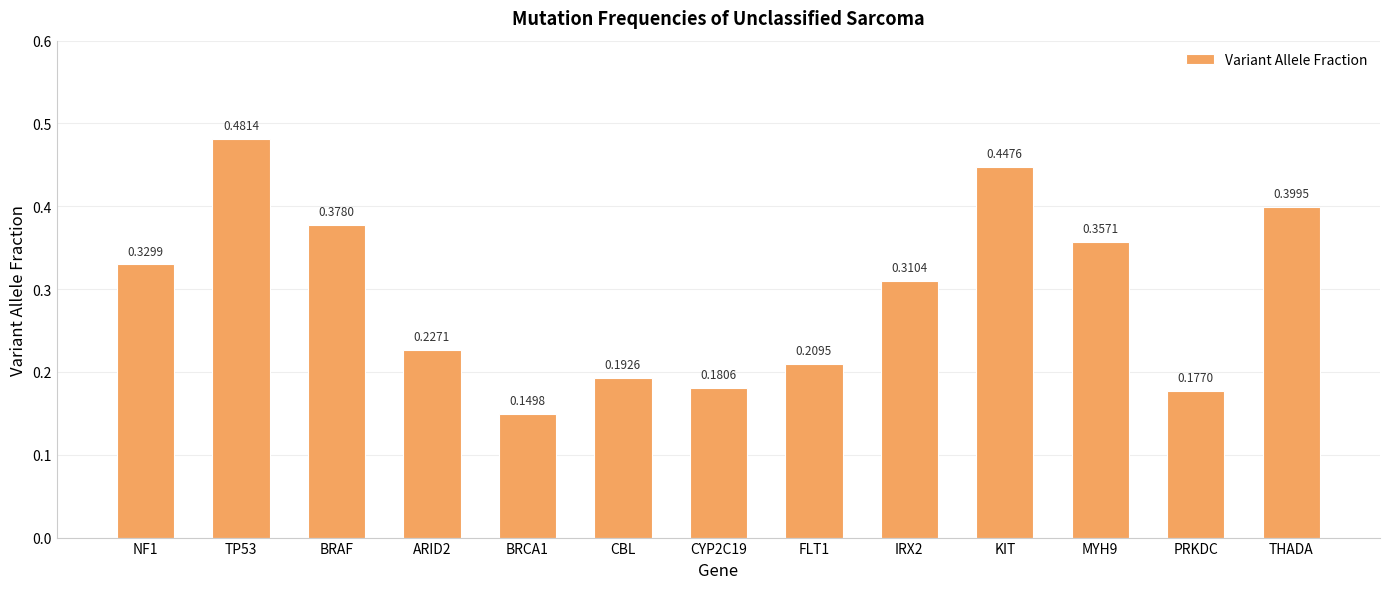

List the labels in order of value, smallest first.

BRCA1, PRKDC, CYP2C19, CBL, FLT1, ARID2, IRX2, NF1, MYH9, BRAF, THADA, KIT, TP53